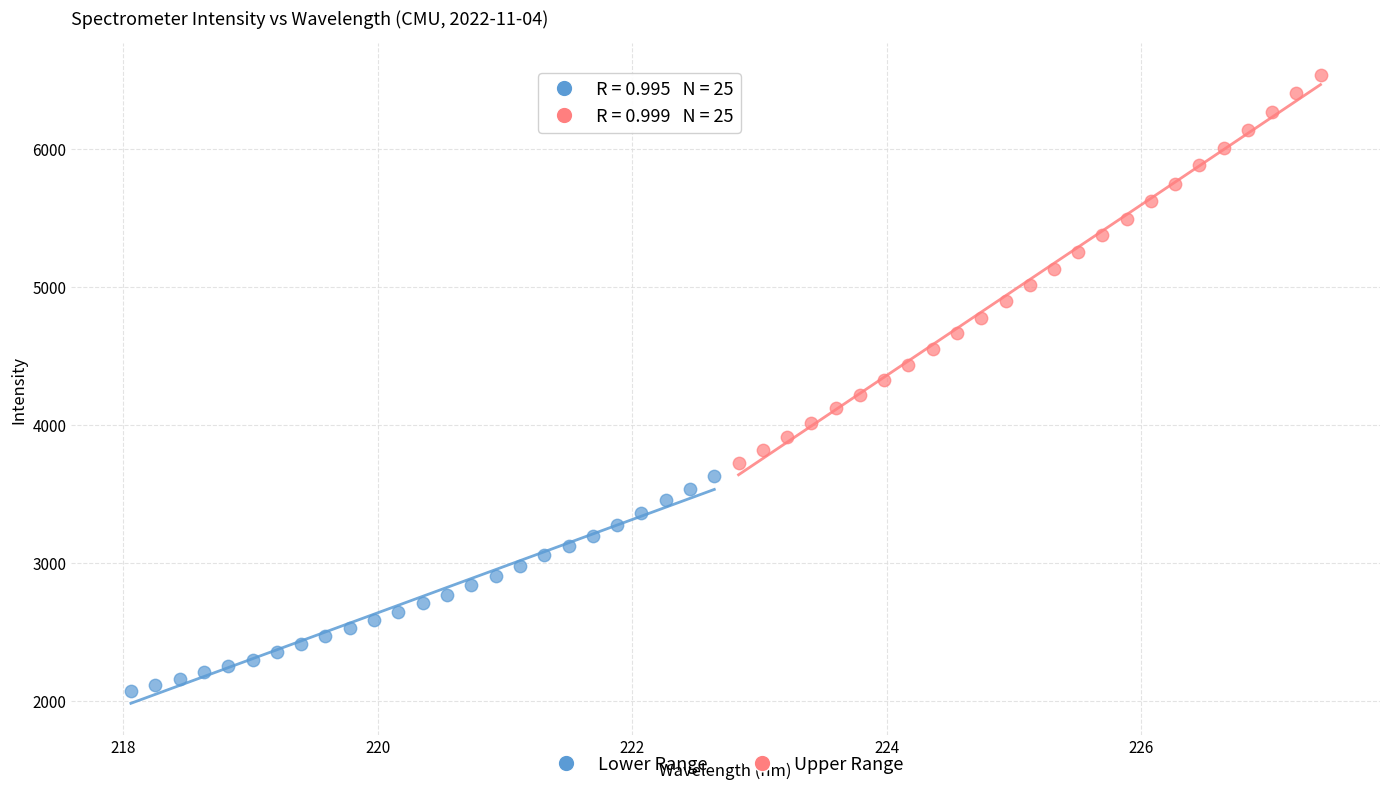

Which series has the widest spread of Y values?

Upper Range